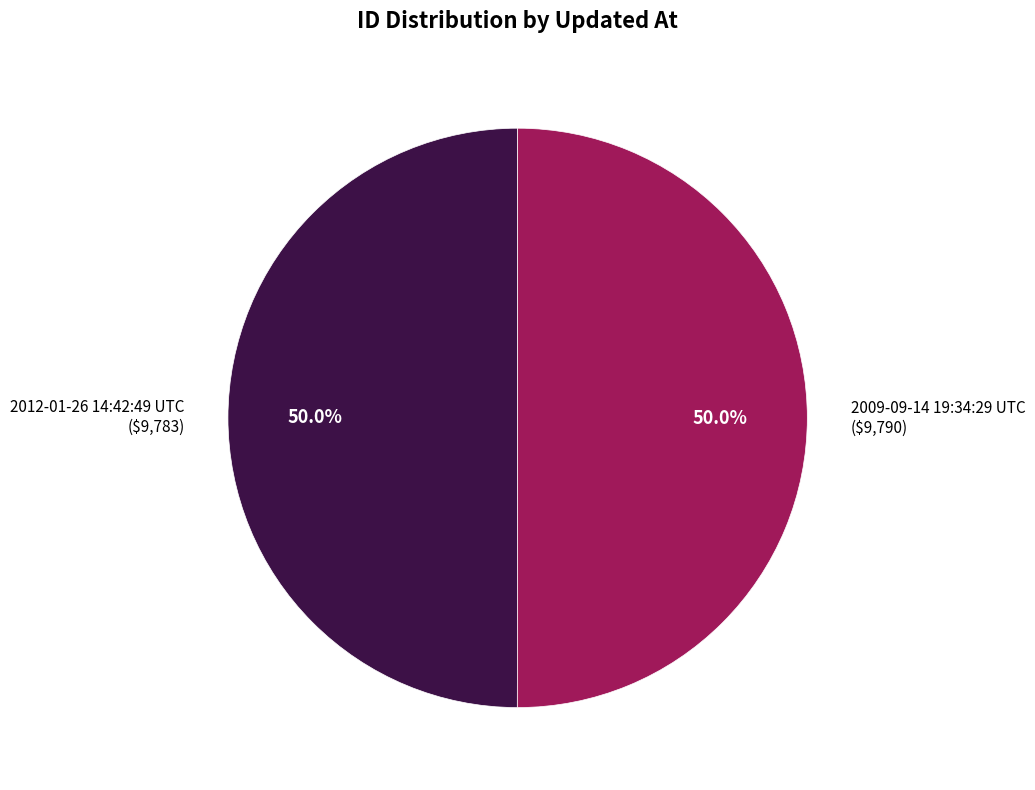

True or false: 2009-09-14 19:34:29 UTC accounts for 50% of the total.

True